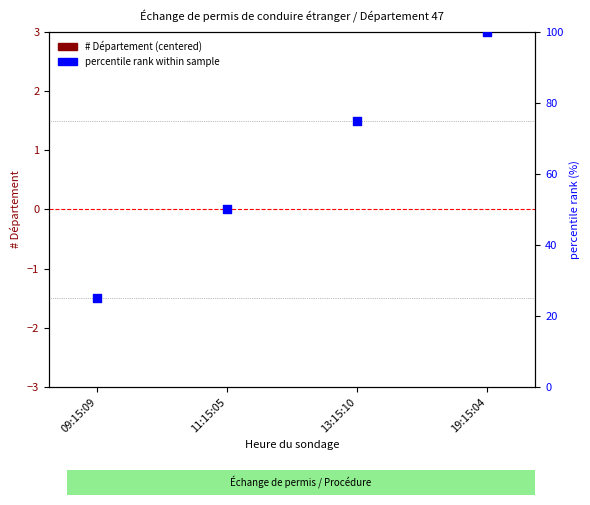

Is the value of percentile rank within sample at 19:15:04 greater than the value of # Département (centered) at 13:15:10?

Yes